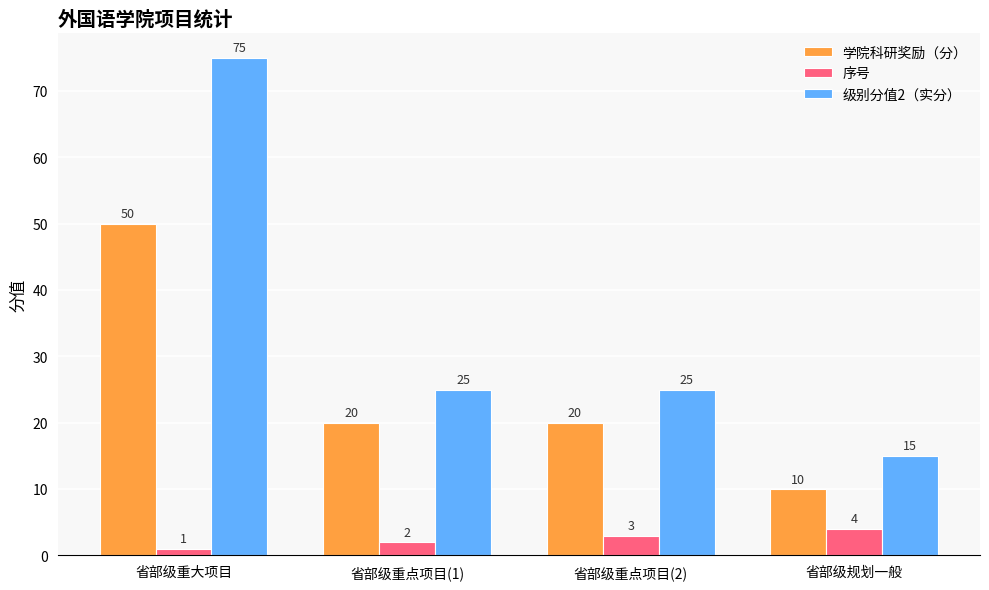

At which category does the chart reach its peak across all series?

省部级重大项目